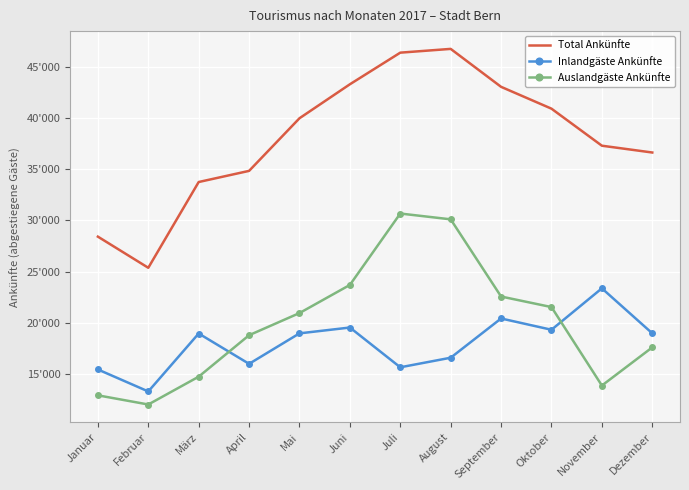

List the series in order of their peak value, highest first.

Total Ankünfte, Auslandgäste Ankünfte, Inlandgäste Ankünfte